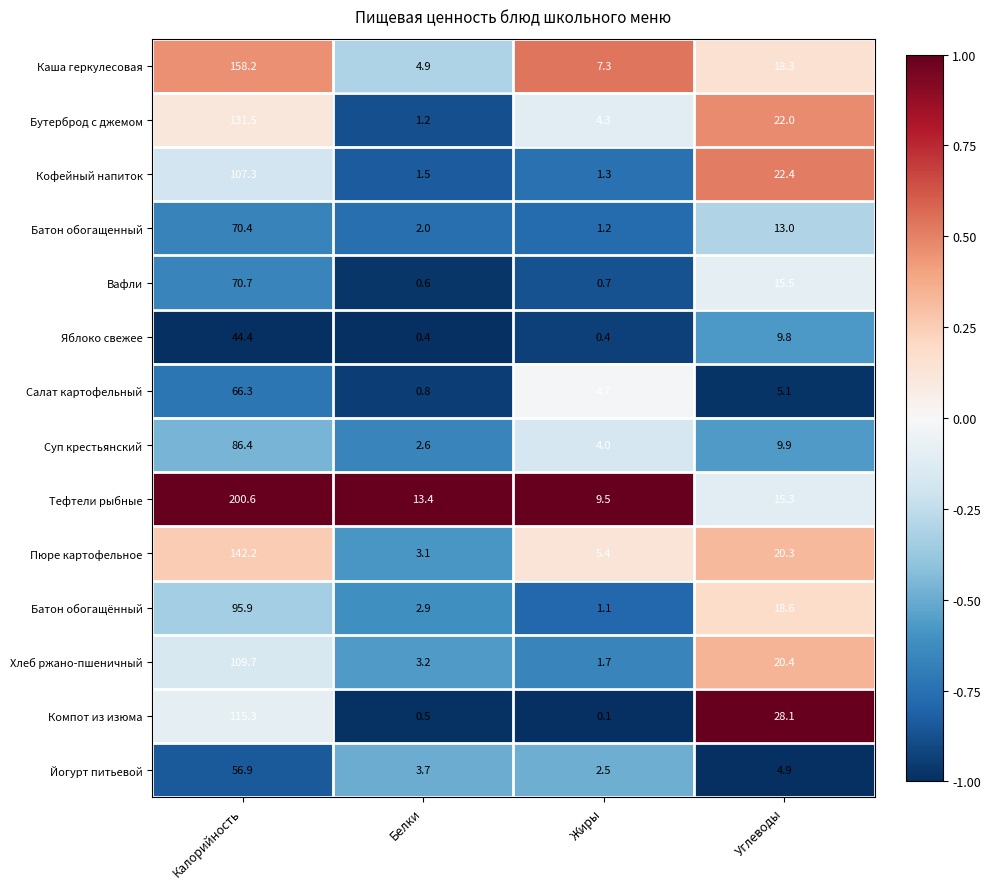

Is the value of Тефтели рыбные at Жиры greater than the value of Хлеб ржано-пшеничный at Углеводы?

No